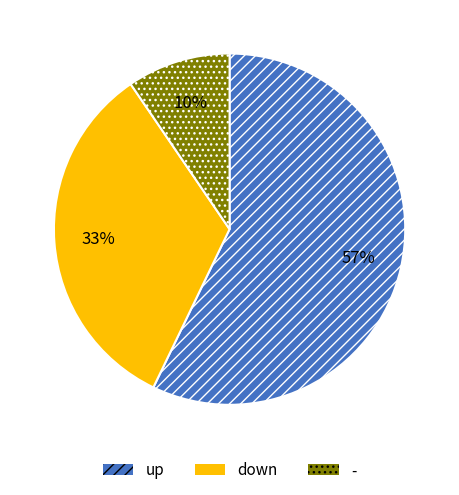

Count the number of slices in the pie.

3